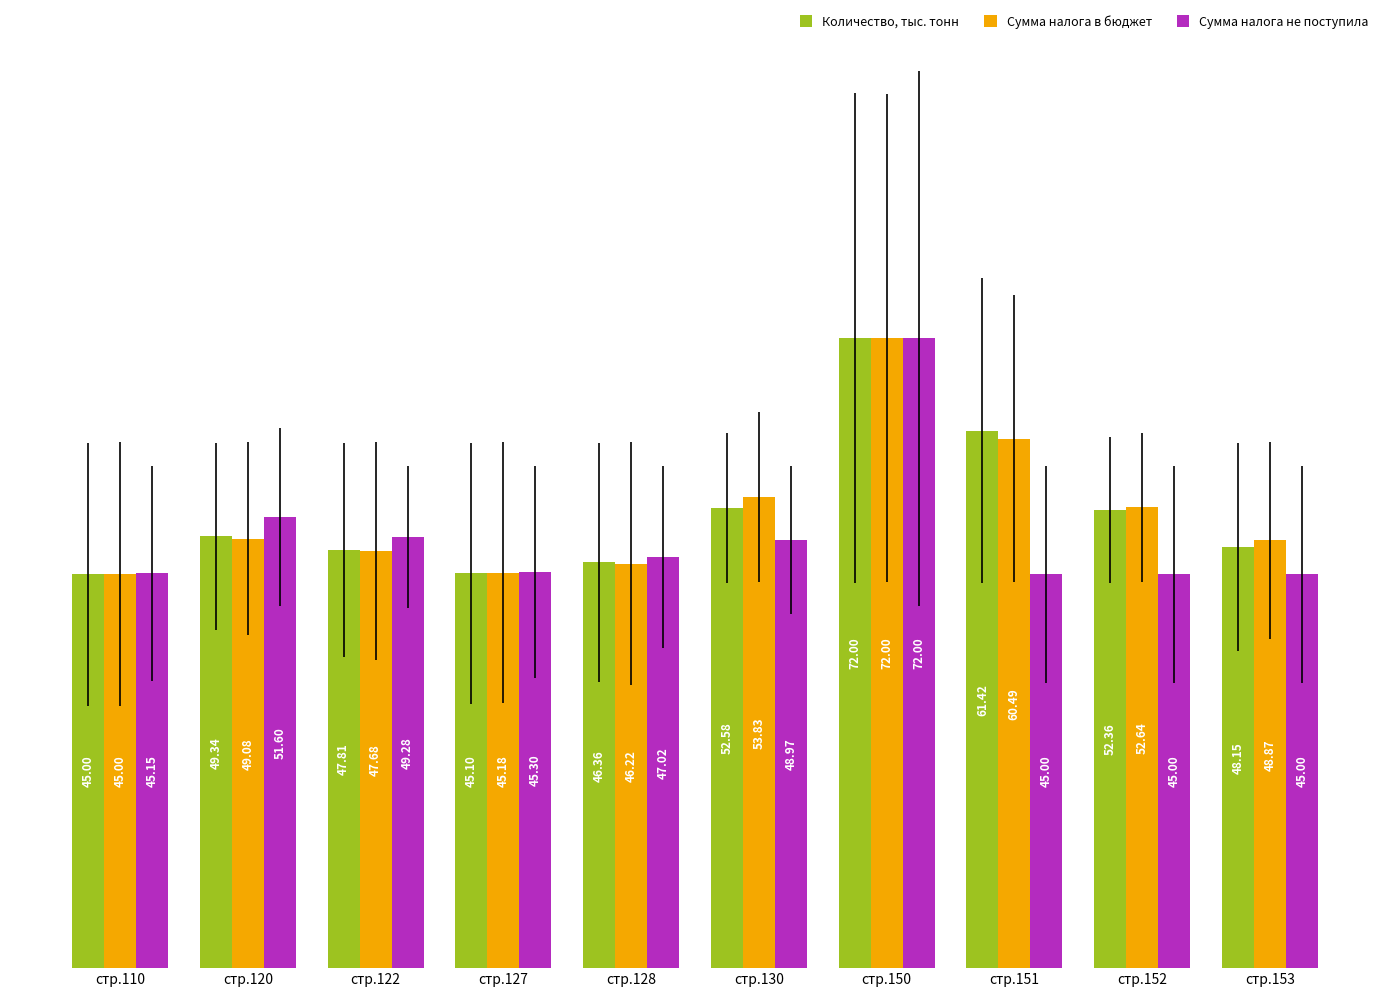

What is the difference between the highest and lowest values at стр.153?

3.9